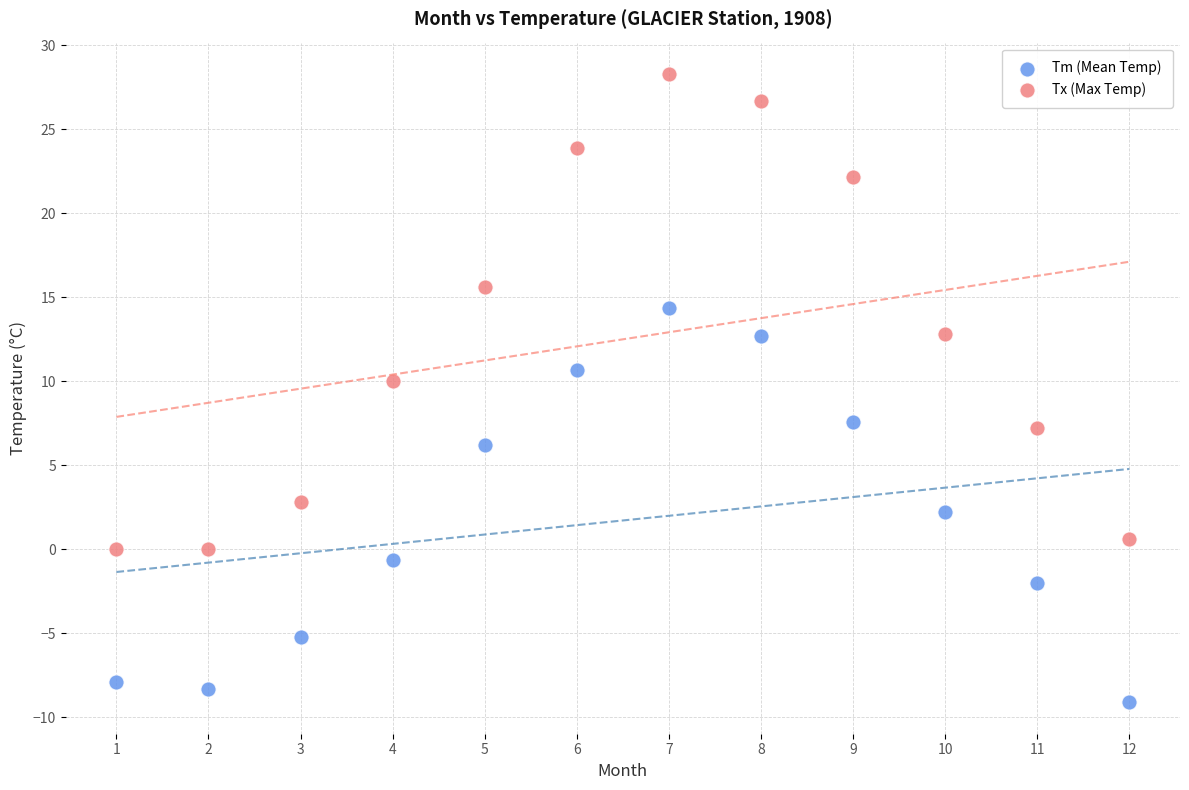

Which series has the widest spread of Y values?

Tx (Max Temp)